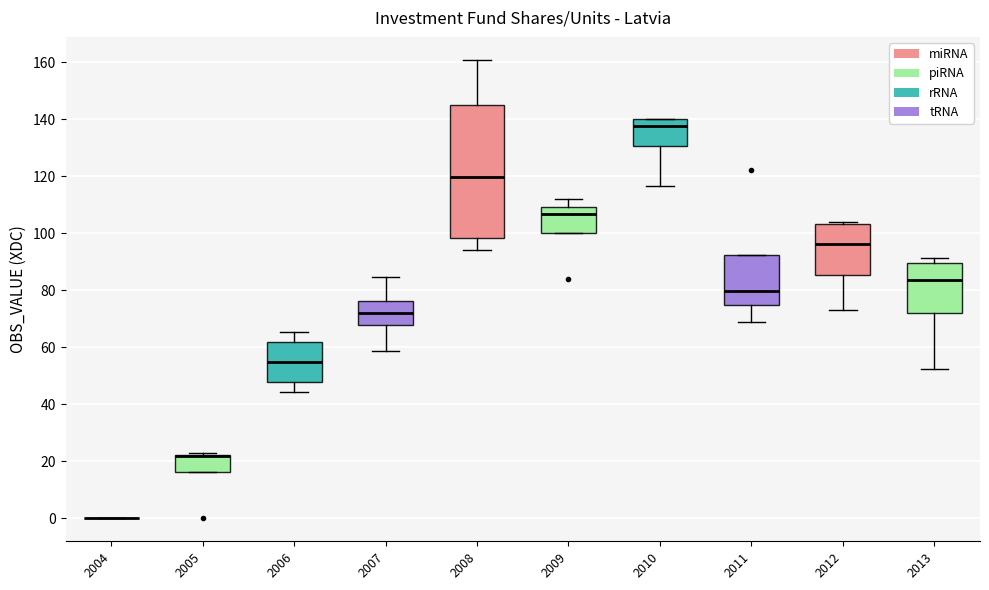

Reading left to right, read every box against the y-axis: the position of its median line, the range the box covers, and the ends of its whiskers. The values are not printed on the chart, so give them approximately, as read against the axis.

2004: box collapsed to a line at 0, whiskers 0 to 0
2005: median 22 (drawn on the box's upper edge), box 16 to 22, whiskers 16 to 24
2006: median 54, box 48 to 62, whiskers 44 to 66
2007: median 72, box 68 to 76, whiskers 58 to 84
2008: median 120, box 98 to 144, whiskers 94 to 160
2009: median 106, box 100 to 110, whiskers 100 to 112
2010: median 138, box 130 to 140, whiskers 116 to 140
2011: median 80, box 74 to 92, whiskers 70 to 92
2012: median 96, box 86 to 104, whiskers 74 to 104 (just above the box's upper edge)
2013: median 84, box 72 to 90, whiskers 52 to 92